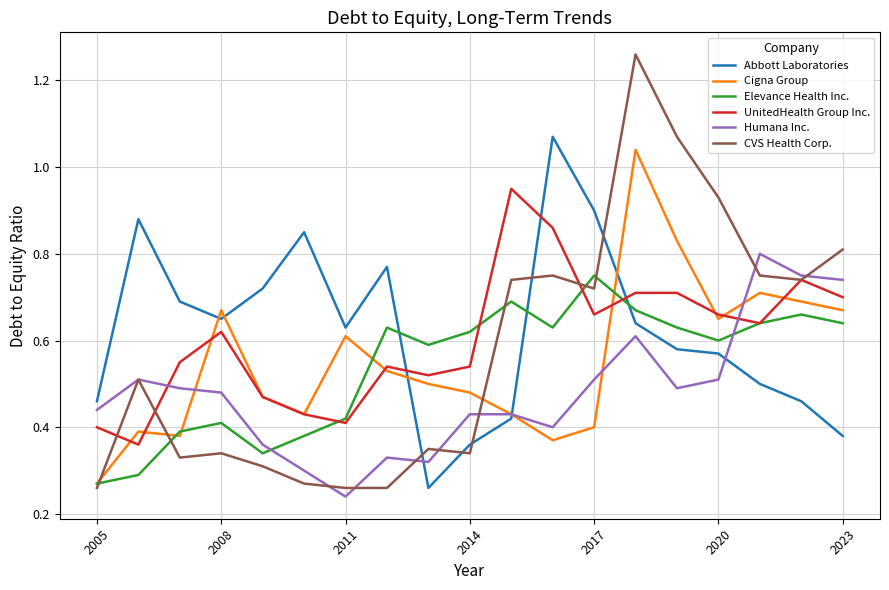

What is the minimum value shown in the chart?

0.2